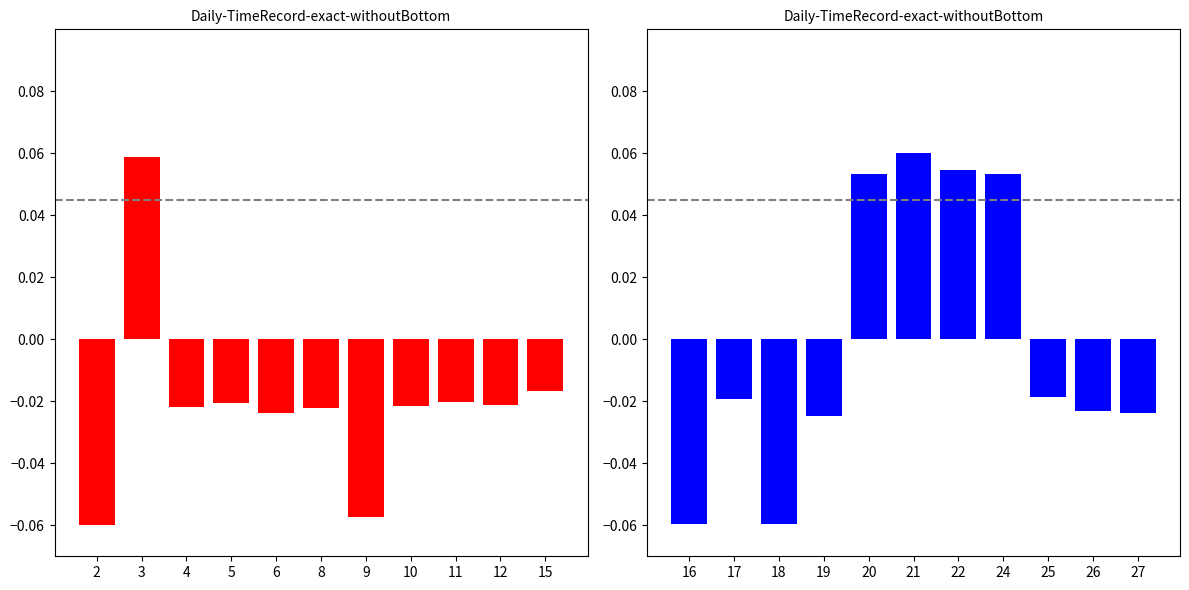

What is the sum of the Low (hours) values at 15 and 2?

-0.1